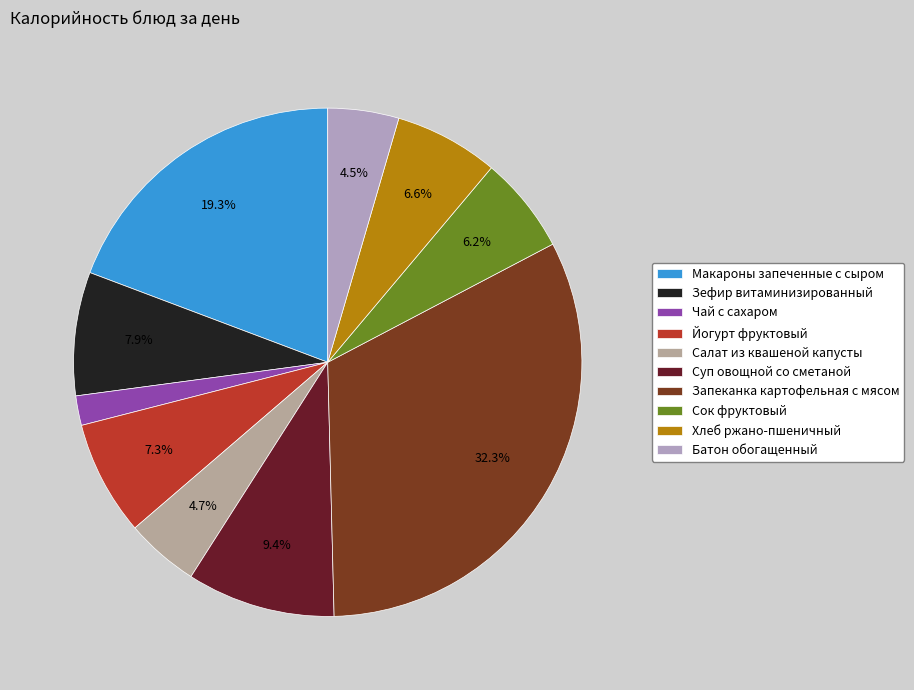

How many segments does this pie chart have?

10